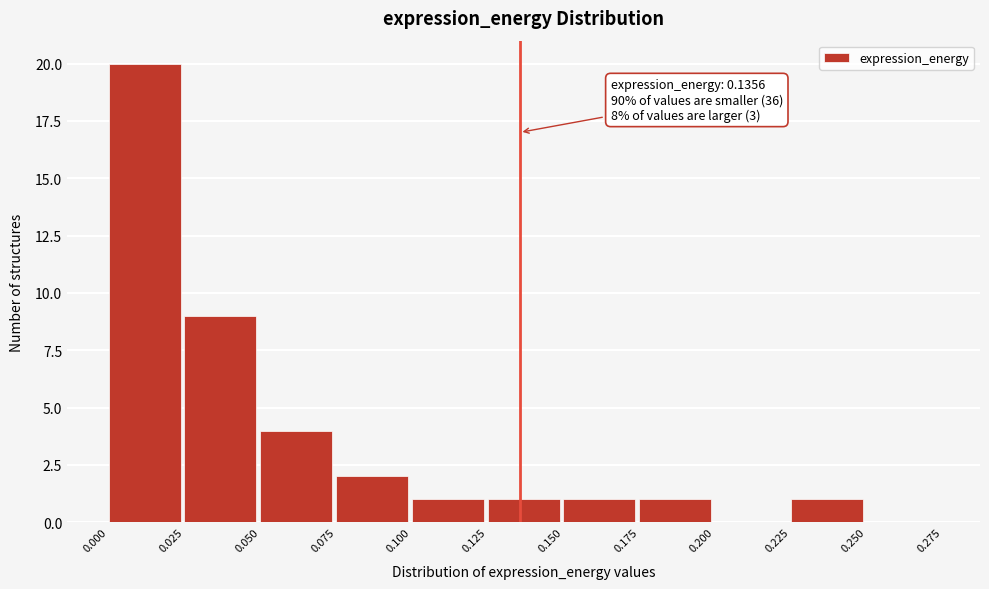

Which range on the x-axis has the tallest bar?

0.000 to 0.025